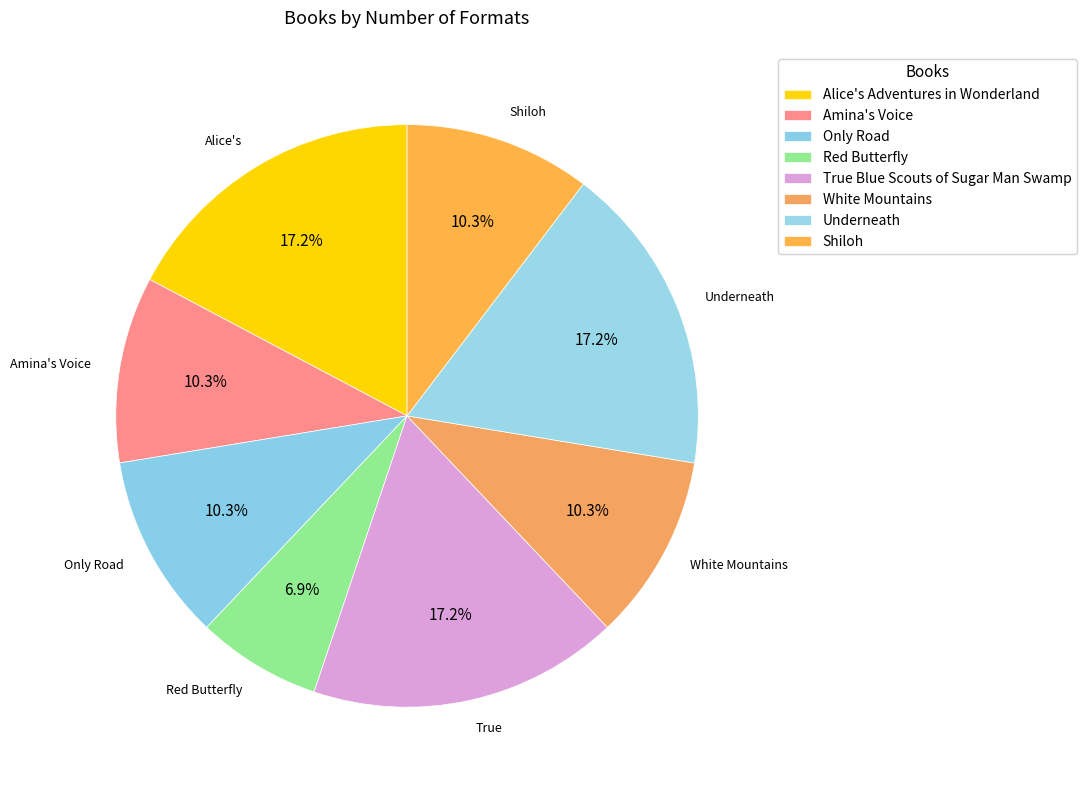

How many slices are in this pie chart?

8